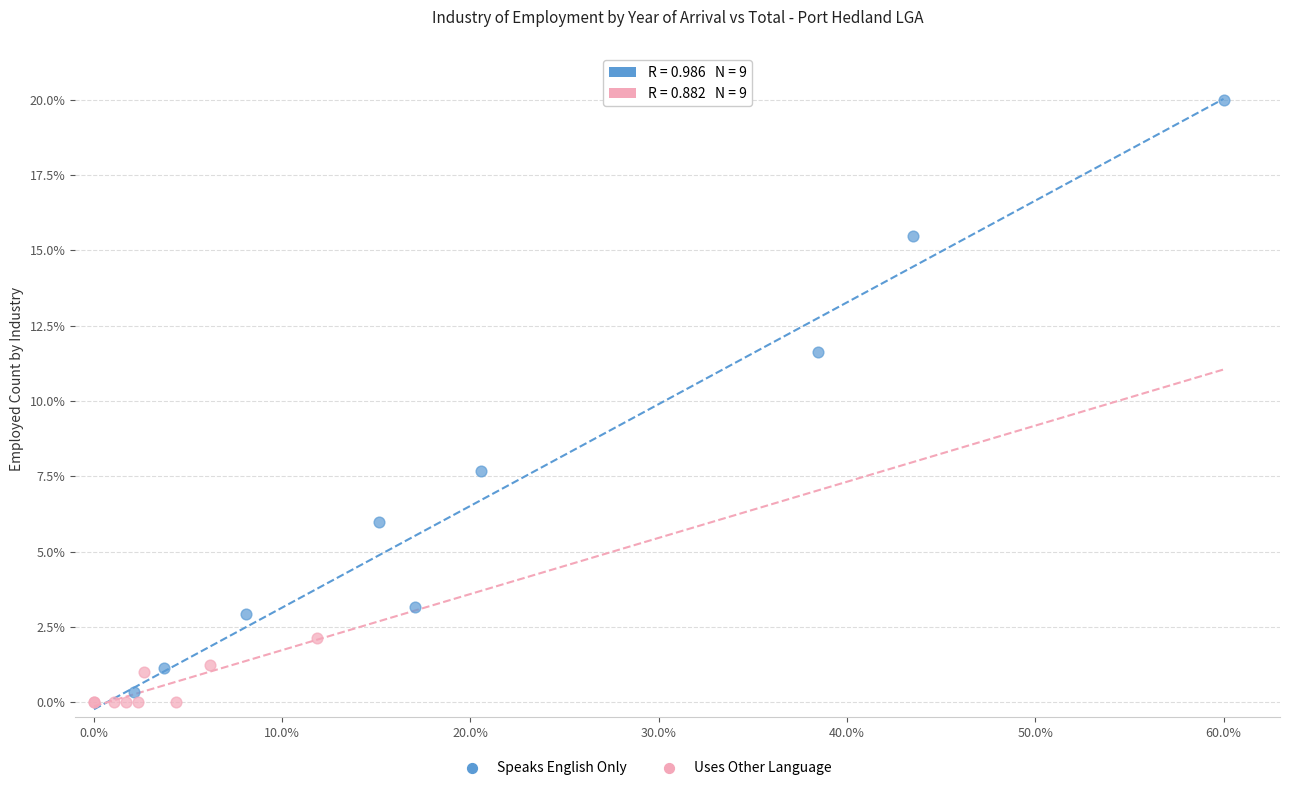

Which series reaches the maximum Y coordinate?

Speaks English Only